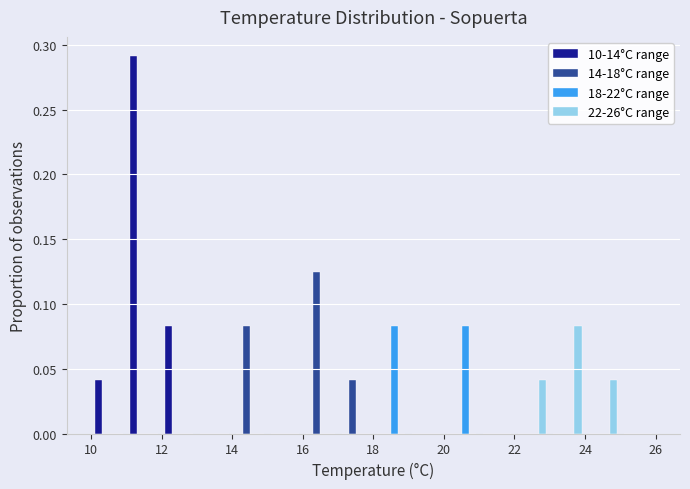

What is the height of the 10-14°C range bar covering 12 to 13 on the x-axis? The values are not printed on the chart, so give them approximately, as read against the axis.

0.085